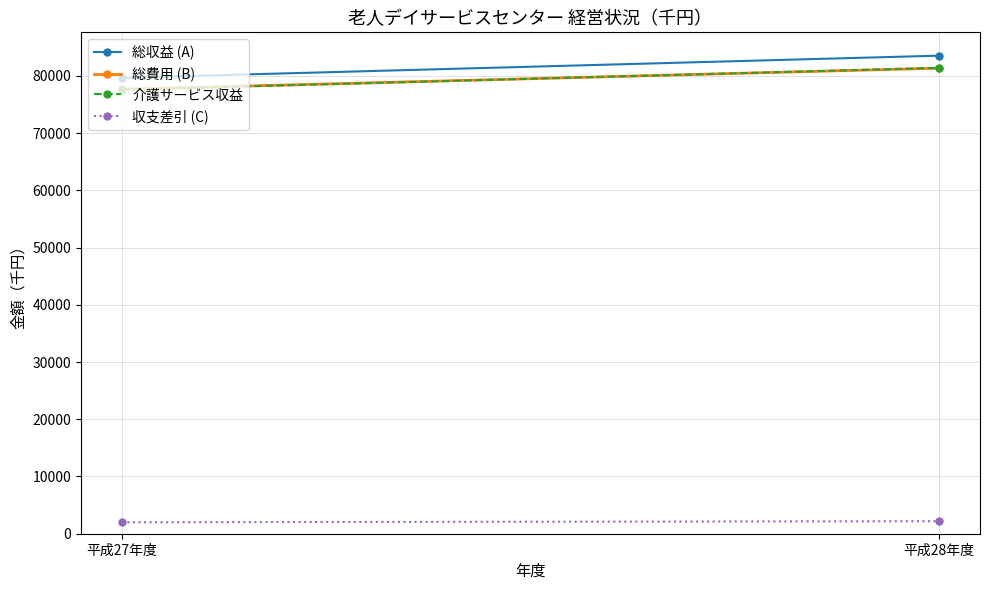

What are all the series names shown in the legend?

総収益 (A), 総費用 (B), 介護サービス収益, 収支差引 (C)